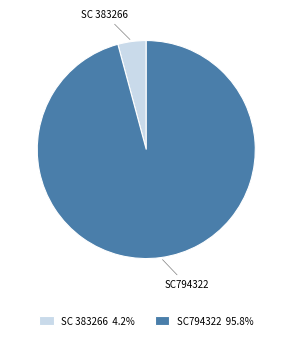

Which has a higher value, SC 383266 or SC794322?

SC794322